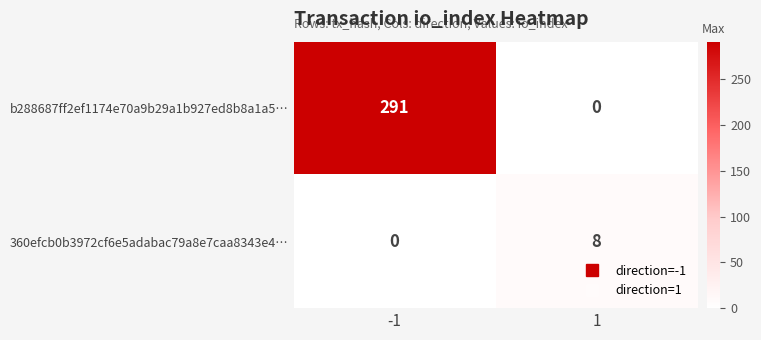

How many values in the 360efcb0b3972cf6e5adabac79a8e7caa8343e4… series are below 8?

1